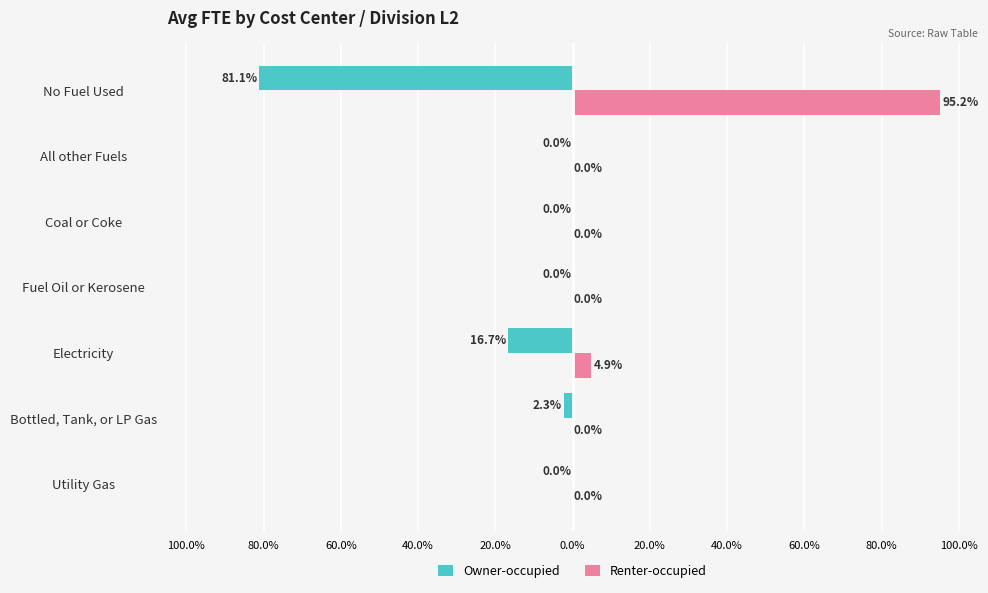

What are all the series names shown in the legend?

Owner-occupied, Renter-occupied